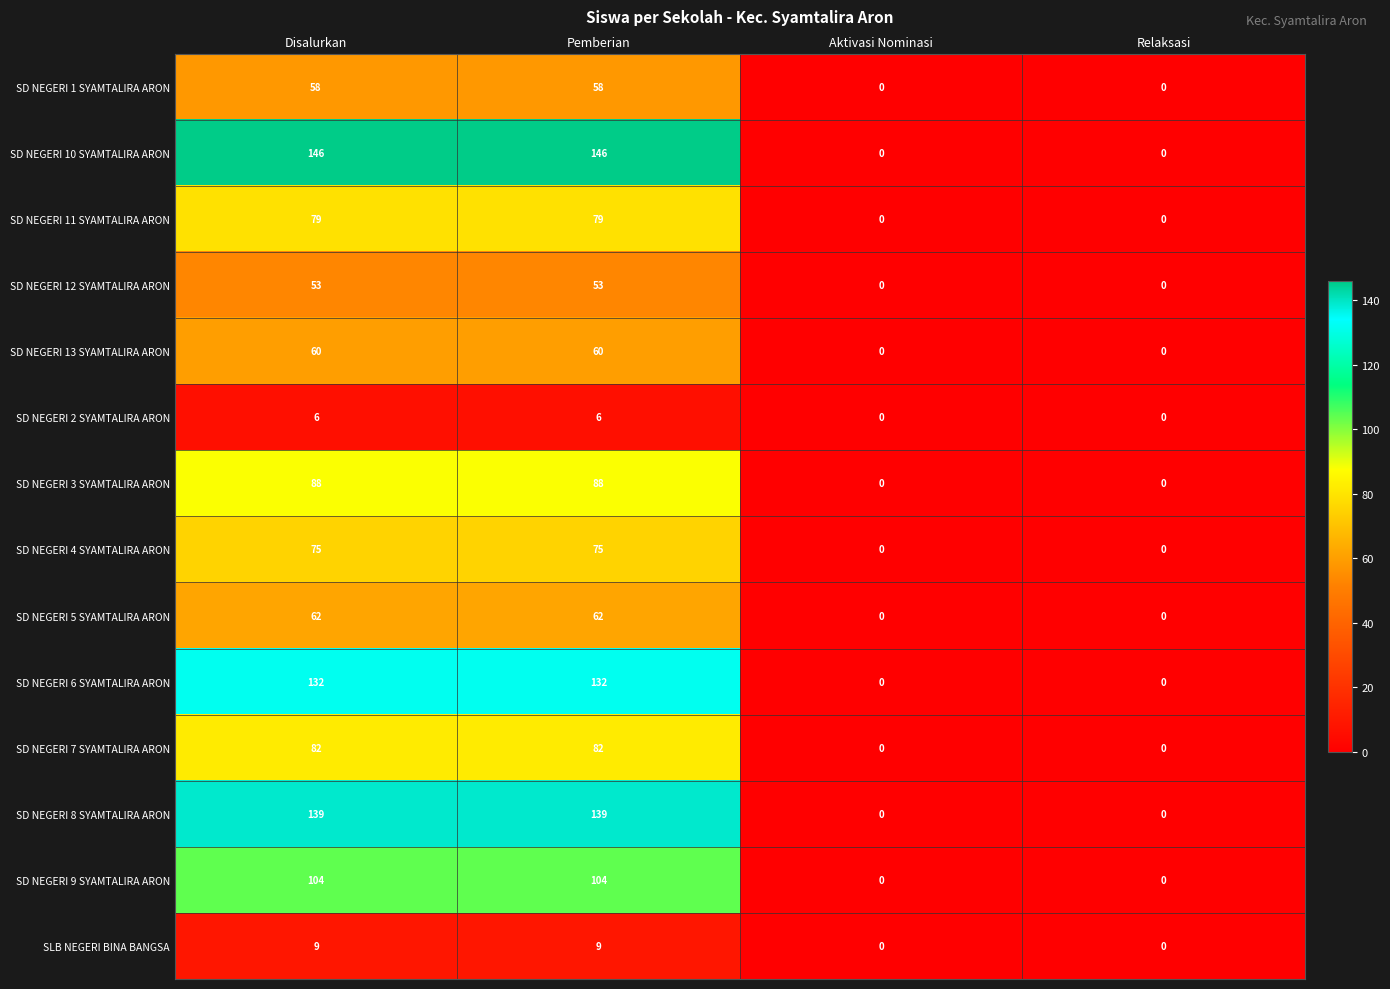

What is the maximum value shown in the chart?

146